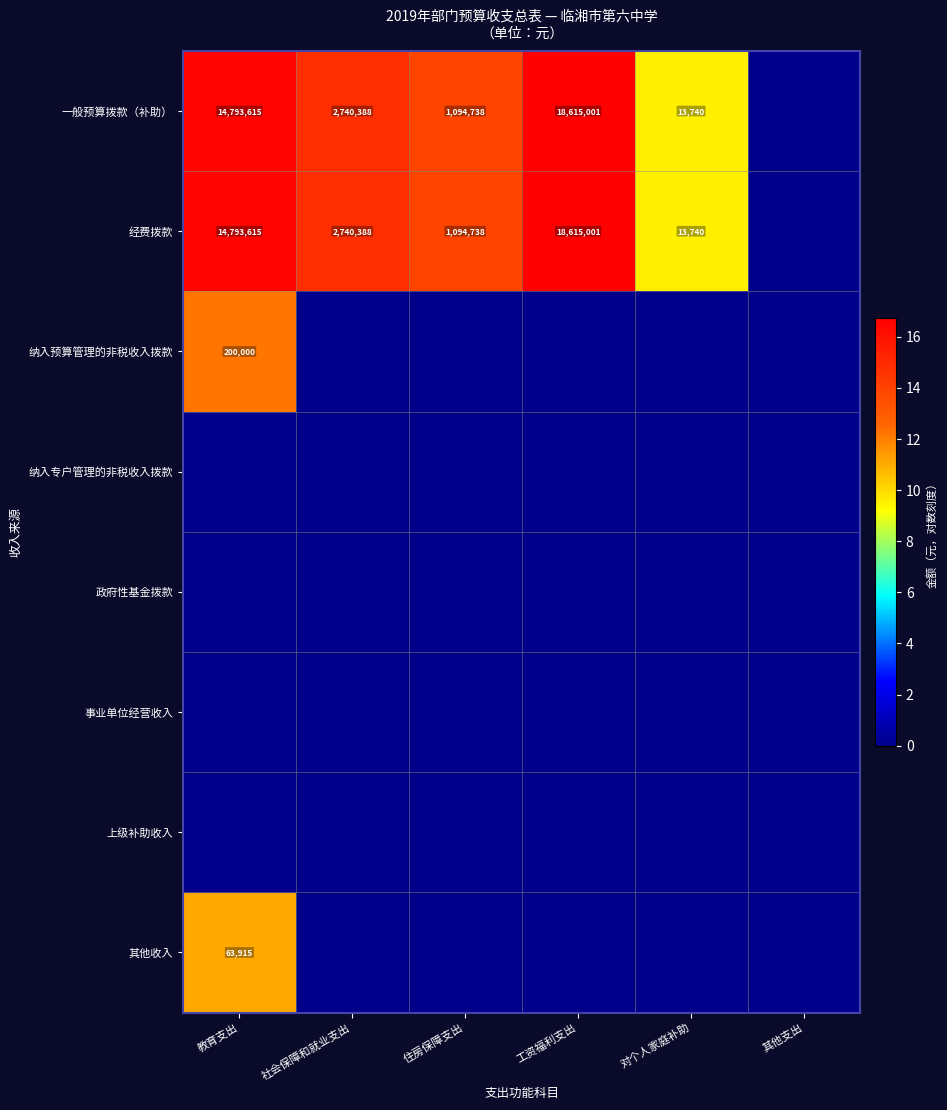

True or false: 一般预算拨款（补助） has a value of 13.0 at 对个人家庭补助.

False